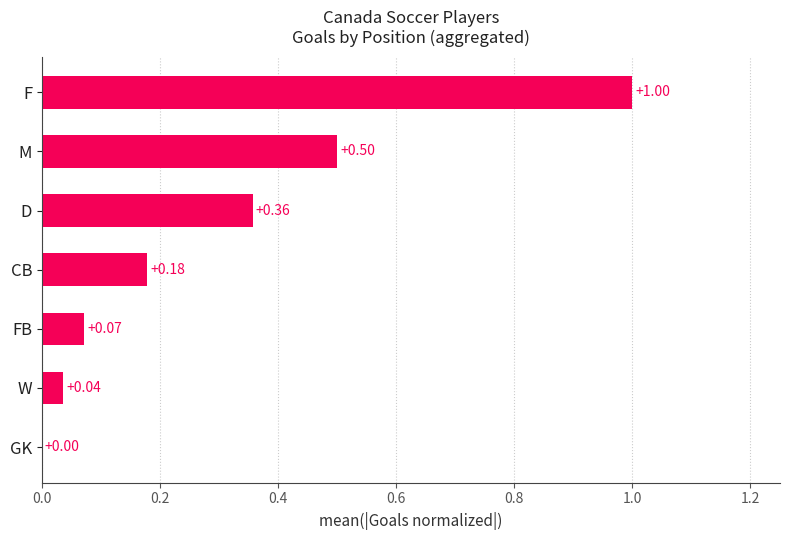

Which has a higher value, D or GK?

D